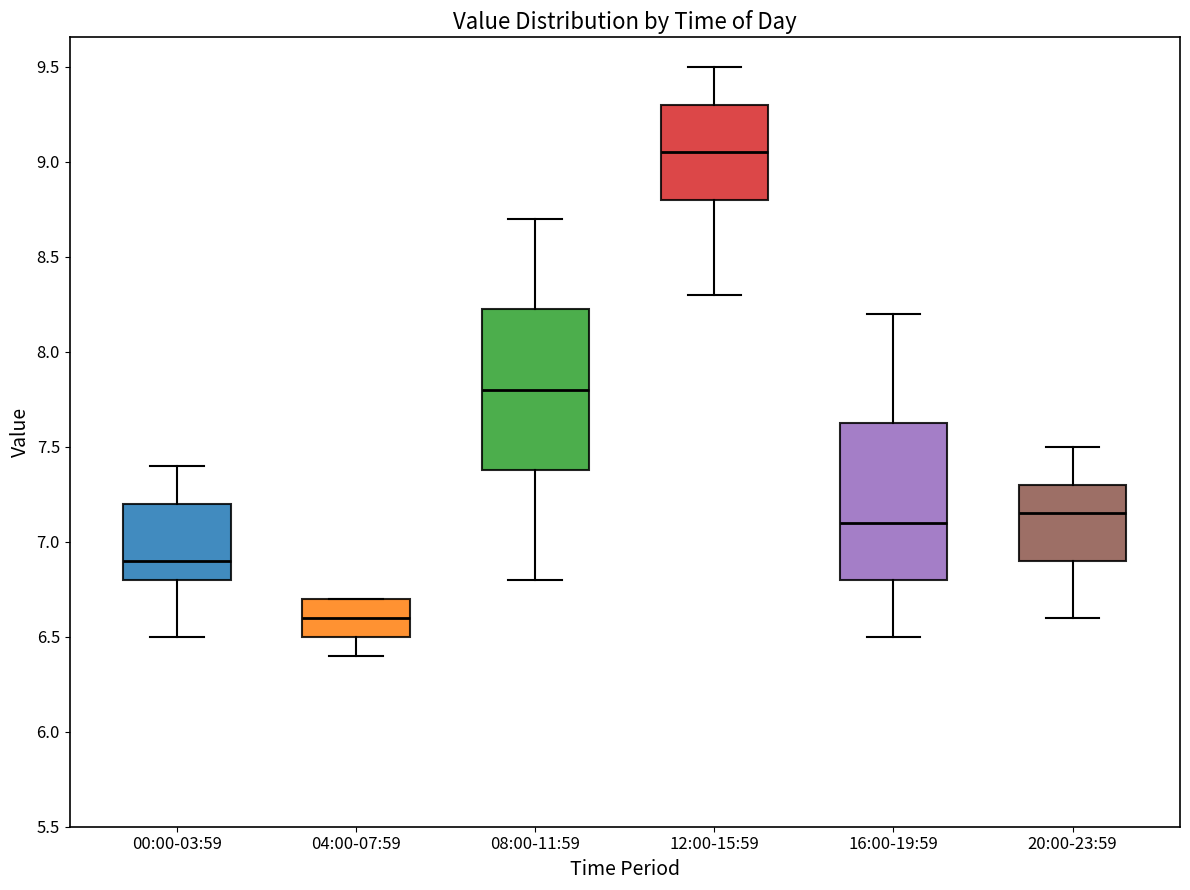

Reading left to right, transcribe this box plot: for each box, give where its median line is, the range the box spans, and where its two whiskers end, as read against the y-axis. The values are not printed on the chart, so give them approximately, as read against the axis.

00:00-03:59: median 6.90, box 6.80 to 7.20, whiskers 6.50 to 7.40
04:00-07:59: median 6.60, box 6.50 to 6.70, whiskers 6.40 to 6.70
08:00-11:59: median 7.80, box 7.40 to 8.25, whiskers 6.80 to 8.70
12:00-15:59: median 9.05, box 8.80 to 9.30, whiskers 8.30 to 9.50
16:00-19:59: median 7.10, box 6.80 to 7.65, whiskers 6.50 to 8.20
20:00-23:59: median 7.15, box 6.90 to 7.30, whiskers 6.60 to 7.50